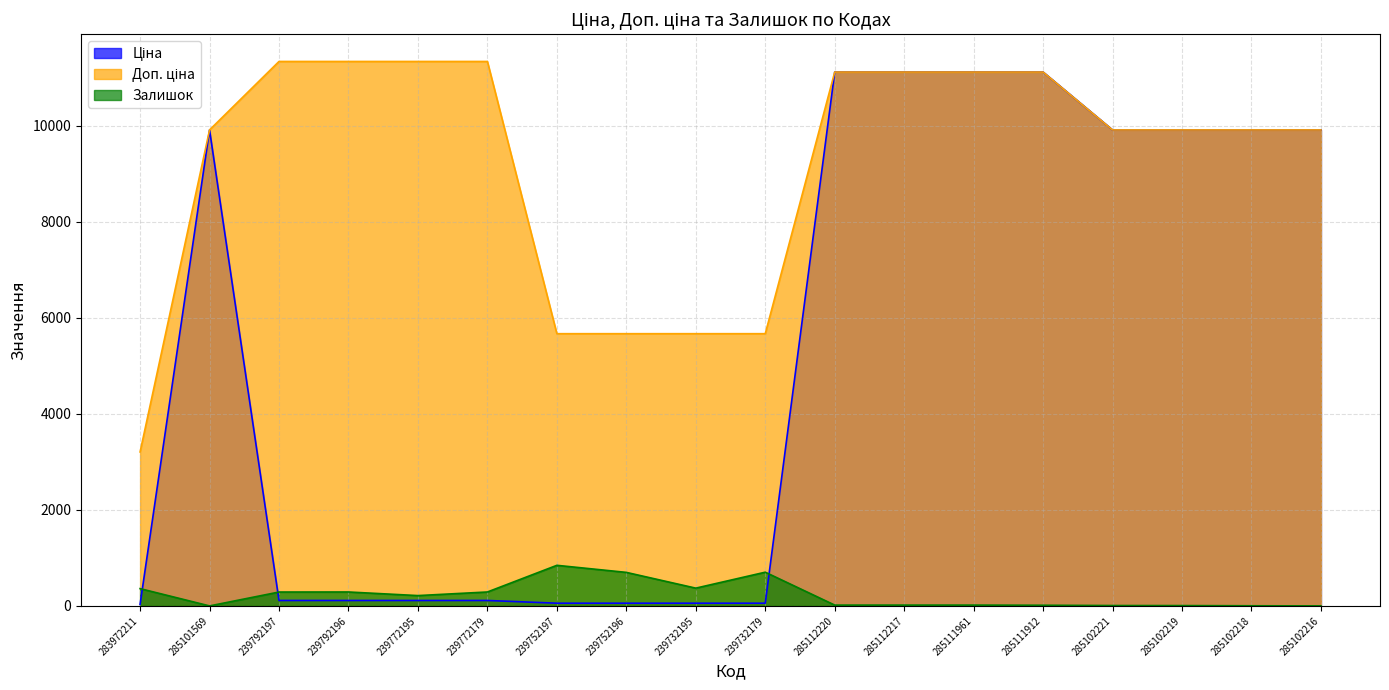

What is the difference between the maximum and second lowest values in the Доп. ціна series?

5667.0